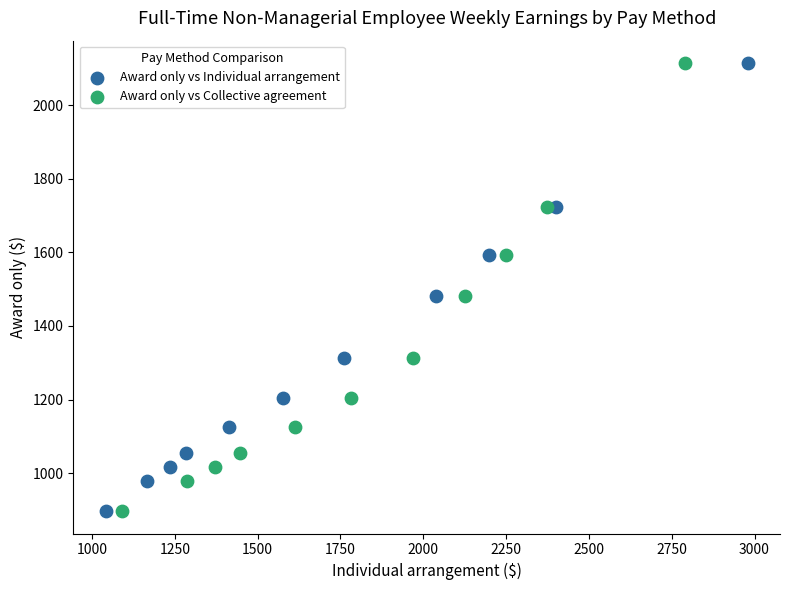

What are all the series names shown in the legend?

Award only vs Individual arrangement, Award only vs Collective agreement